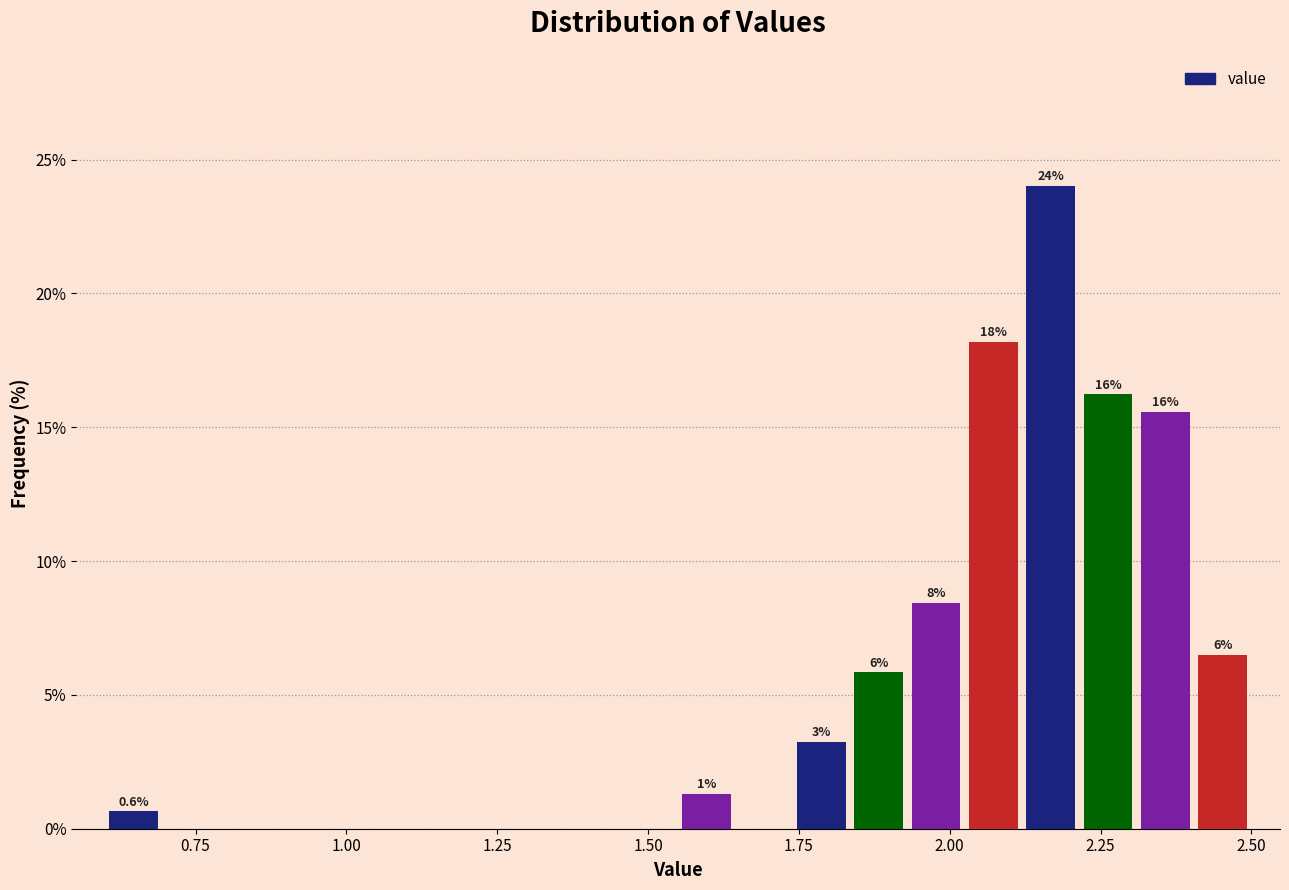

Read against the x-axis, roughly where is the centre of the tallest bar?

2.15